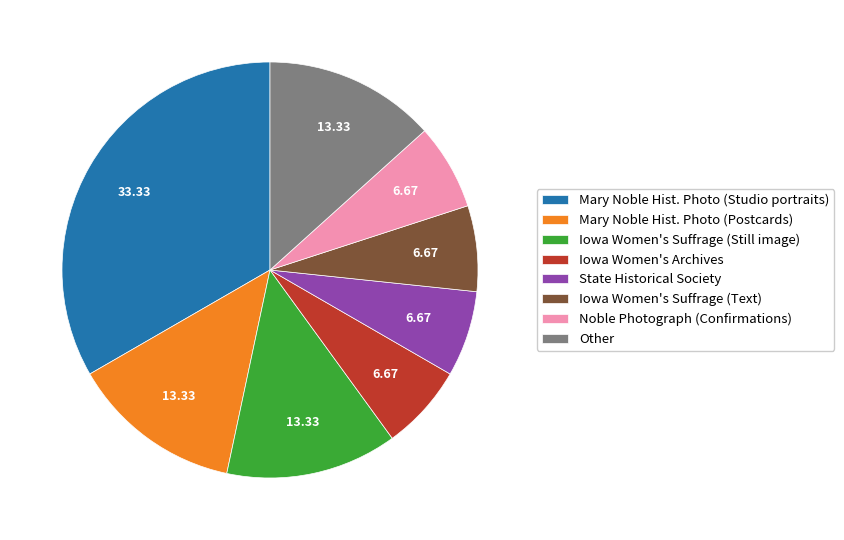

Do Iowa Women's Suffrage (Text) and Other together represent more than half of the pie?

No